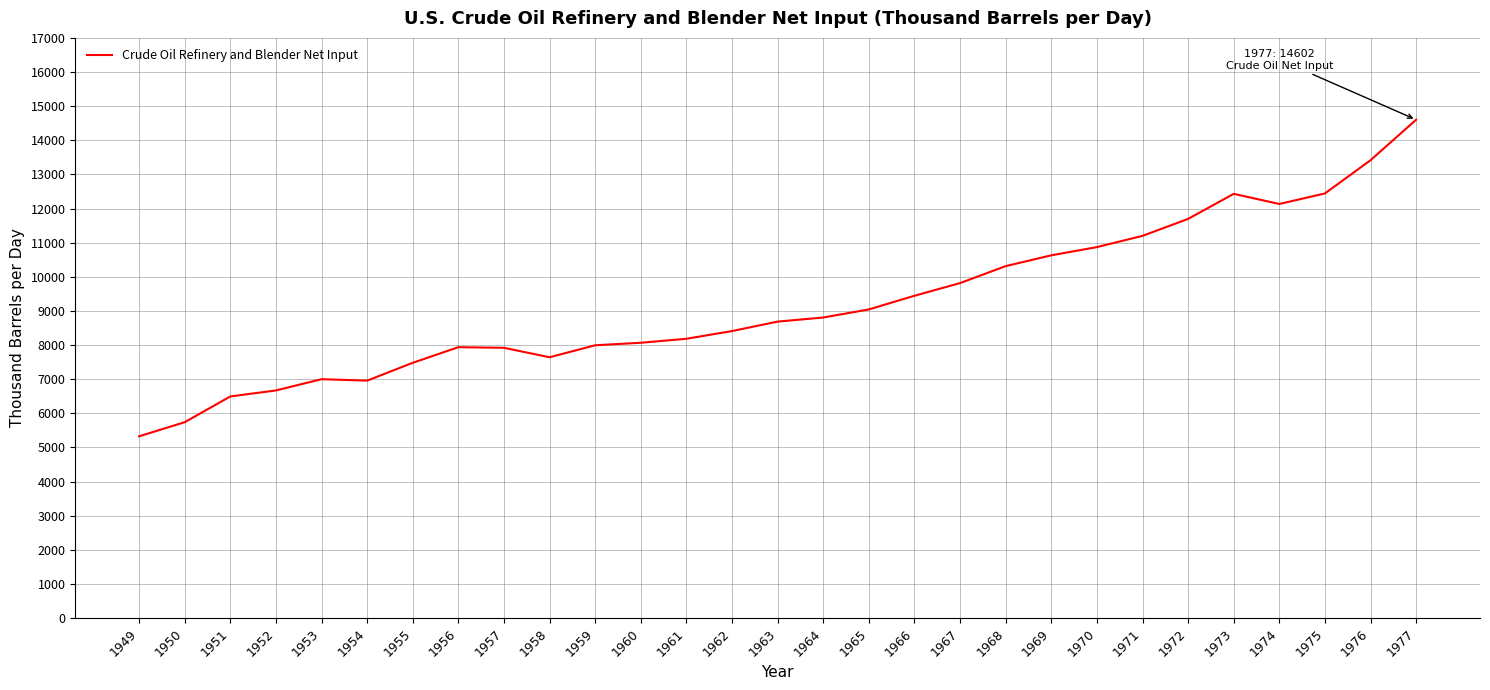

Read the value at 1970.

10869.9